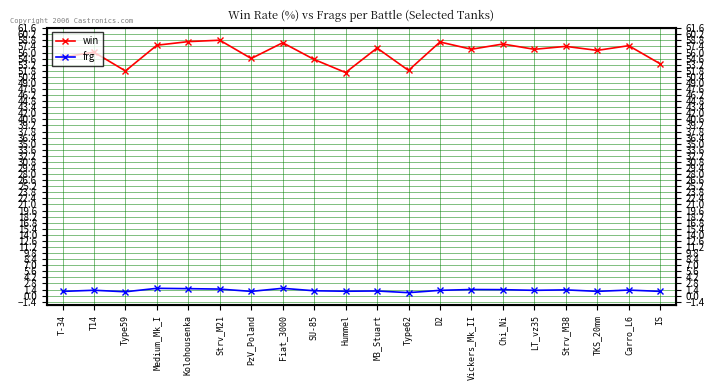

Reading right to left, list all the values displayed in this chart.

win: IS=53.4	Carro_L6=57.6	TKS_20mm=56.5	Strv_M38=57.4	LT_vz35=56.7	Chi_Ni=58.0	Vickers_Mk_II=56.8	D2=58.4	Type62=51.9	M3_Stuart=57.0	Hummel=51.4	SU-85=54.4	Fiat_3000=58.3	PzV_Poland=54.6	Strv_M21=58.8	Kolohousenka=58.5	Medium_Mk_I=57.7	Type59=51.8	T14=56.1	T-34=54.9
frg: IS=1.0	Carro_L6=1.3	TKS_20mm=1.0	Strv_M38=1.3	LT_vz35=1.2	Chi_Ni=1.4	Vickers_Mk_II=1.4	D2=1.2	Type62=0.7	M3_Stuart=1.1	Hummel=1.0	SU-85=1.1	Fiat_3000=1.7	PzV_Poland=1.0	Strv_M21=1.5	Kolohousenka=1.6	Medium_Mk_I=1.7	Type59=0.9	T14=1.2	T-34=1.0